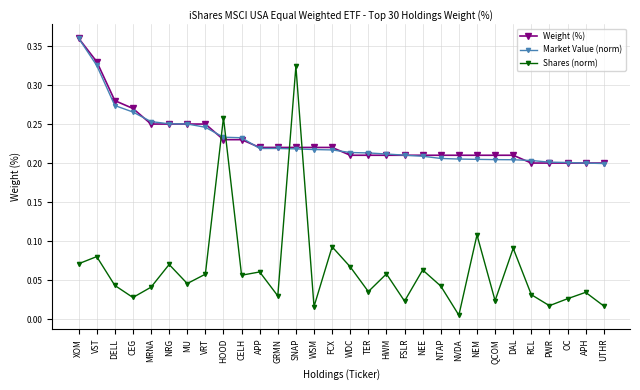

What position from the right is GRMN?

19